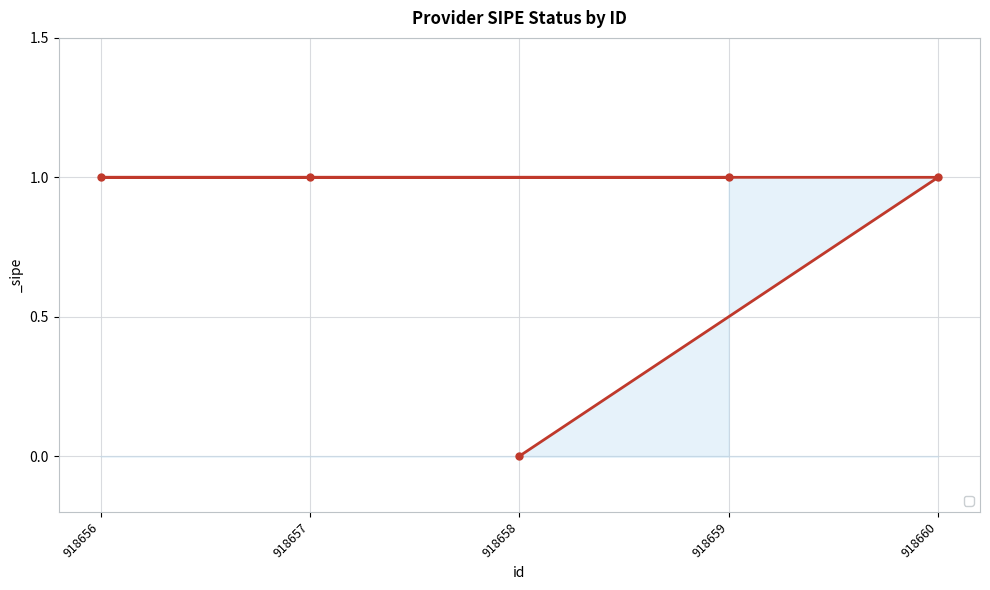

Between 918660 and 918656, which is larger?

918660